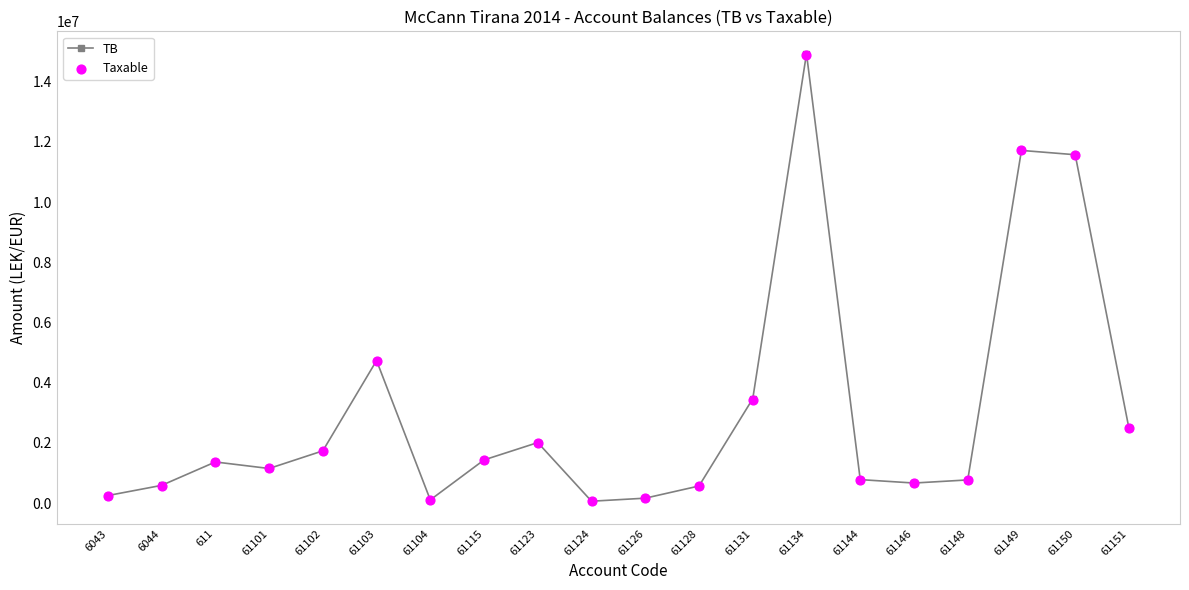

Which series has the largest Y range (max minus min)?

TB